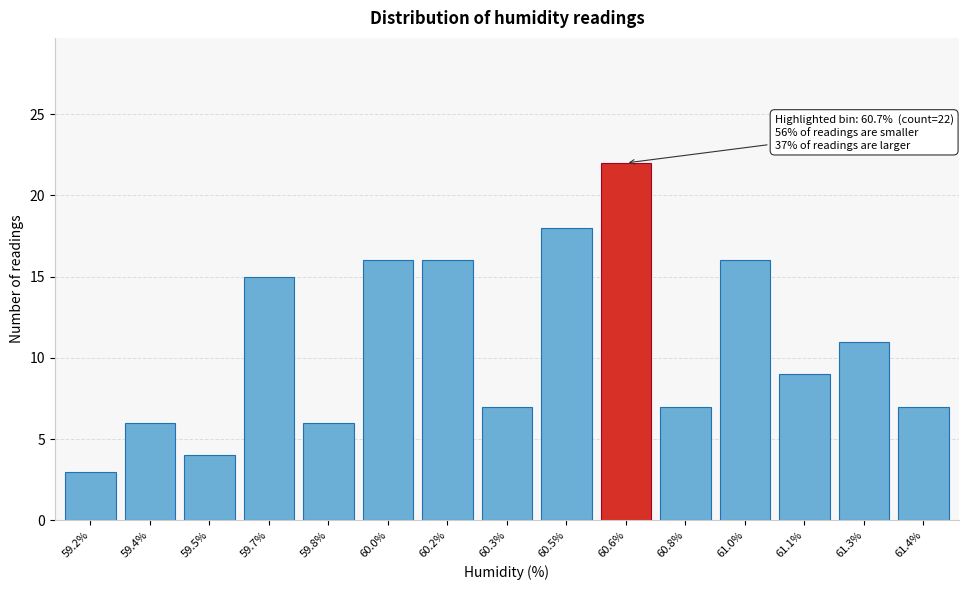

Reading right to left, what are all the values shown in this chart?

61.4%=7	61.3%=11	61.1%=9	61.0%=16	60.8%=7	60.6%=22	60.5%=18	60.3%=7	60.2%=16	60.0%=16	59.8%=6	59.7%=15	59.5%=4	59.4%=6	59.2%=3